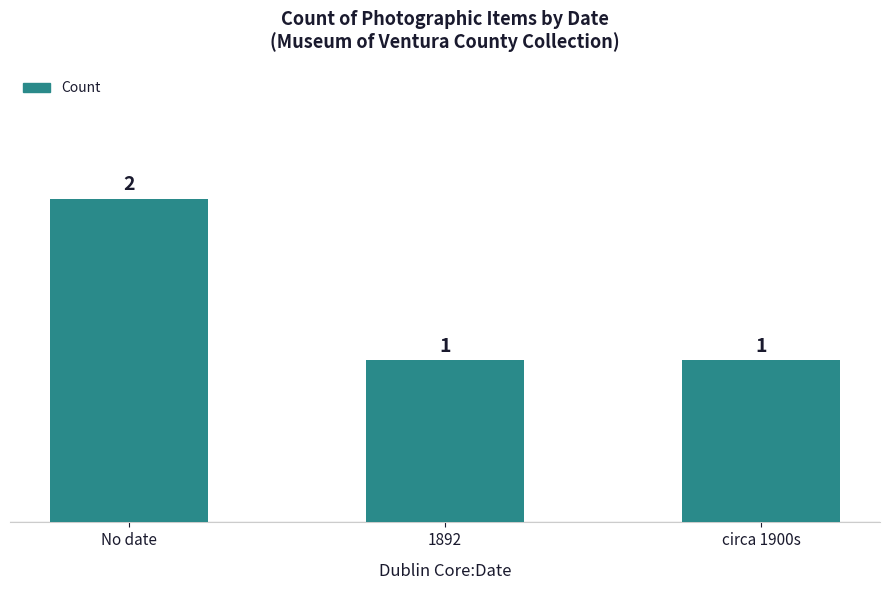

The value at No date is 2. True or false?

True